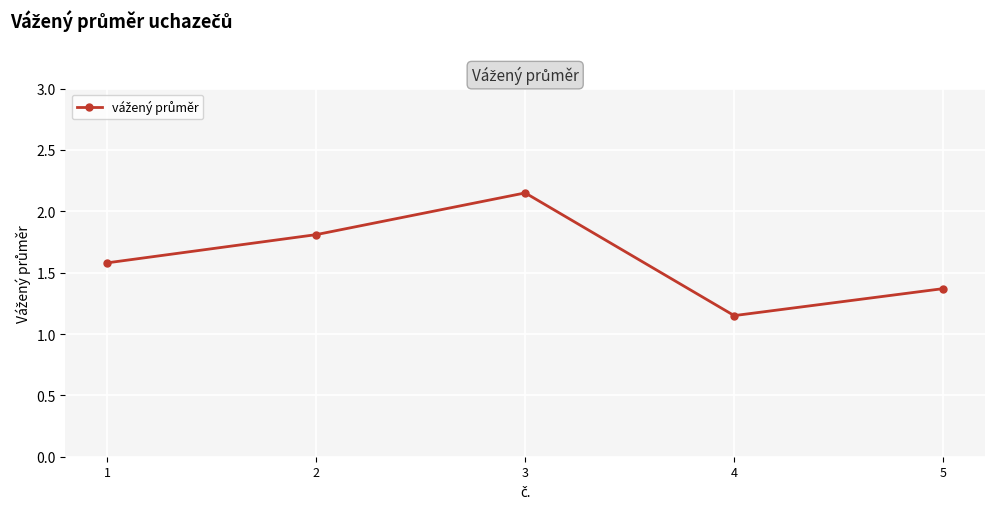

How many lines are shown in the chart?

1